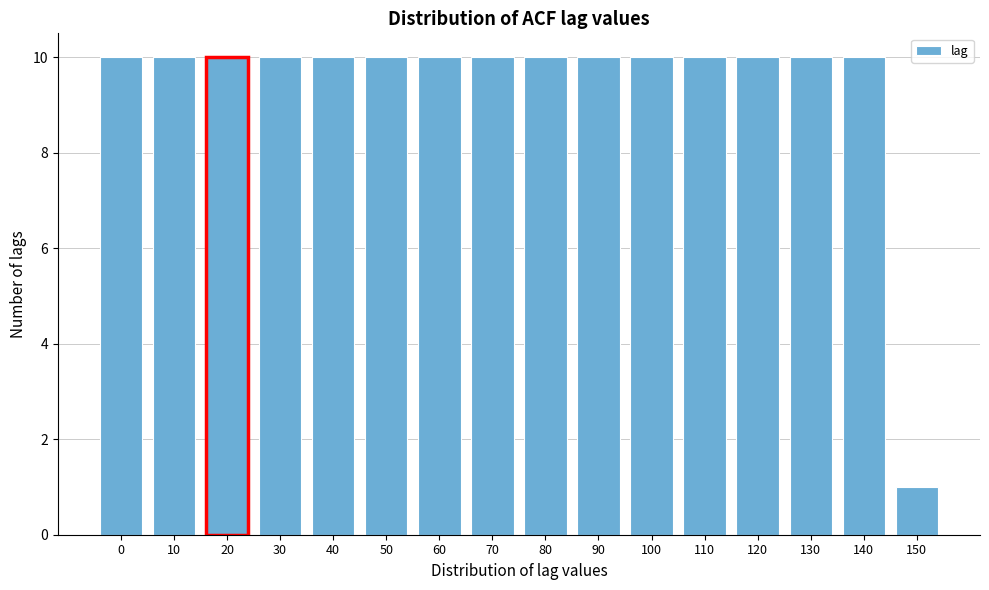

Reading left to right, extract all data points from this chart.

10	10	10	10	10	10	10	10	10	10	10	10	10	10	10	1